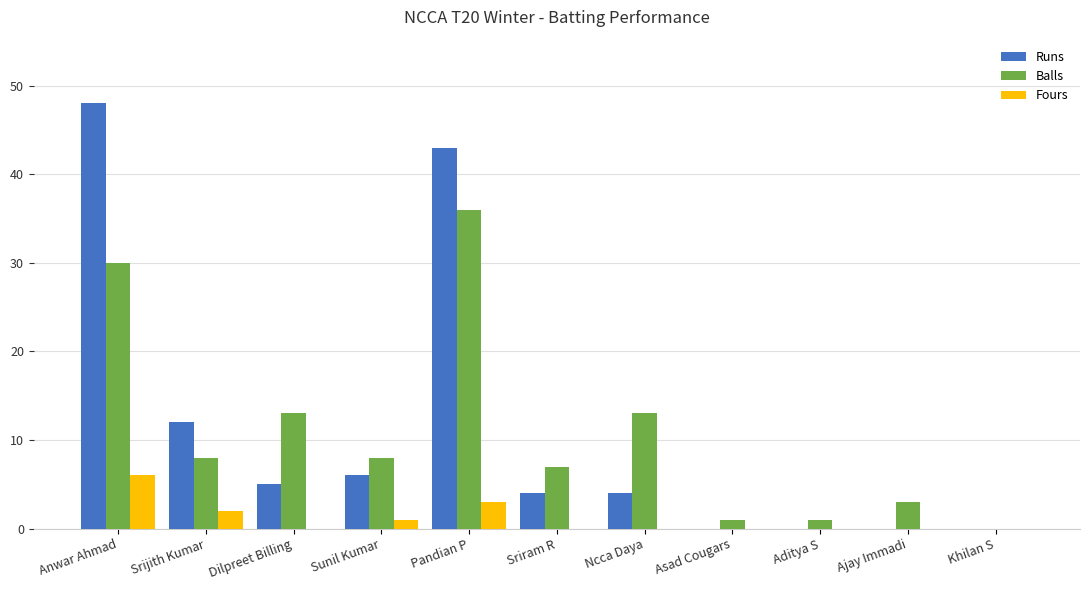

Does the chart contain stacked bars?

No